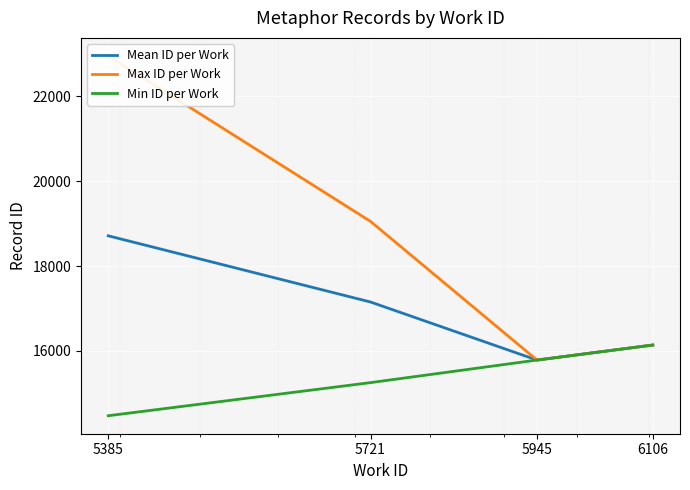

How many data points in Min ID per Work are less than 15783?

2